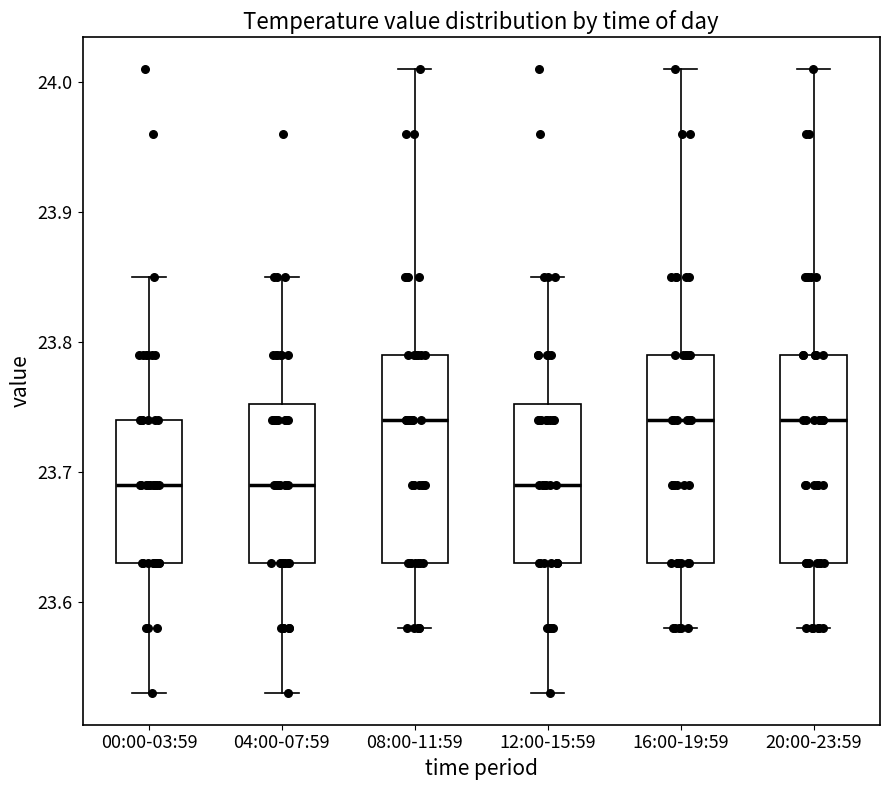

Reading left to right, transcribe this box plot: for each box, give where its median line is, the range the box spans, and where its two whiskers end, as read against the y-axis. The values are not printed on the chart, so give them approximately, as read against the axis.

00:00-03:59: median 23.69, box 23.63 to 23.74, whiskers 23.53 to 23.85
04:00-07:59: median 23.69, box 23.63 to 23.75, whiskers 23.53 to 23.85
08:00-11:59: median 23.74, box 23.63 to 23.79, whiskers 23.58 to 24.01
12:00-15:59: median 23.69, box 23.63 to 23.75, whiskers 23.53 to 23.85
16:00-19:59: median 23.74, box 23.63 to 23.79, whiskers 23.58 to 24.01
20:00-23:59: median 23.74, box 23.63 to 23.79, whiskers 23.58 to 24.01